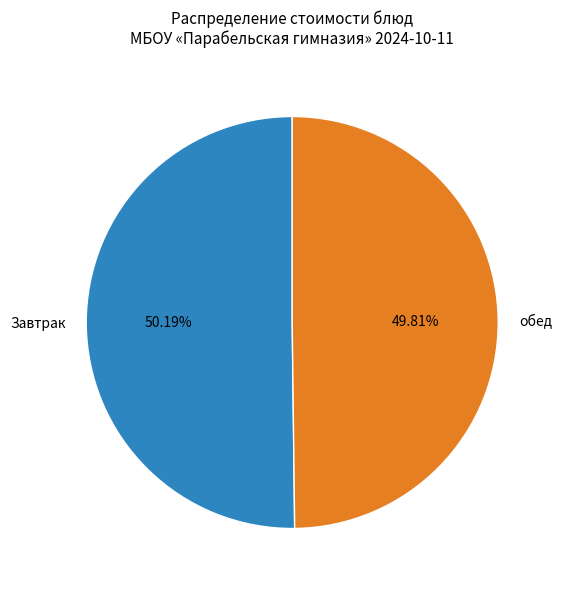

How many segments does this pie chart have?

2